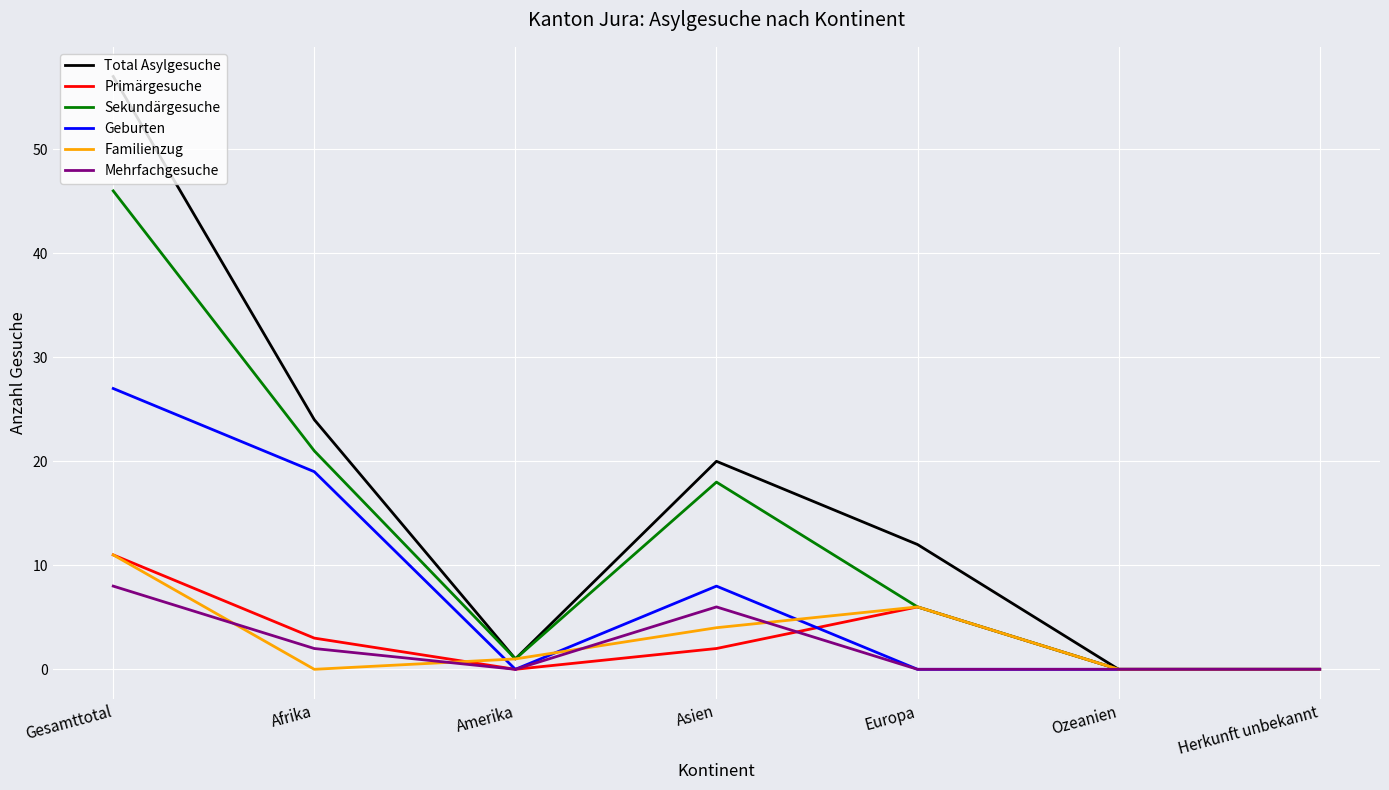

Reading right to left, extract all data points from this chart.

Total Asylgesuche: Herkunft unbekannt=0	Ozeanien=0	Europa=12	Asien=20	Amerika=1	Afrika=24	Gesamttotal=57
Primärgesuche: Herkunft unbekannt=0	Ozeanien=0	Europa=6	Asien=2	Amerika=0	Afrika=3	Gesamttotal=11
Sekundärgesuche: Herkunft unbekannt=0	Ozeanien=0	Europa=6	Asien=18	Amerika=1	Afrika=21	Gesamttotal=46
Geburten: Herkunft unbekannt=0	Ozeanien=0	Europa=0	Asien=8	Amerika=0	Afrika=19	Gesamttotal=27
Familienzug: Herkunft unbekannt=0	Ozeanien=0	Europa=6	Asien=4	Amerika=1	Afrika=0	Gesamttotal=11
Mehrfachgesuche: Herkunft unbekannt=0	Ozeanien=0	Europa=0	Asien=6	Amerika=0	Afrika=2	Gesamttotal=8